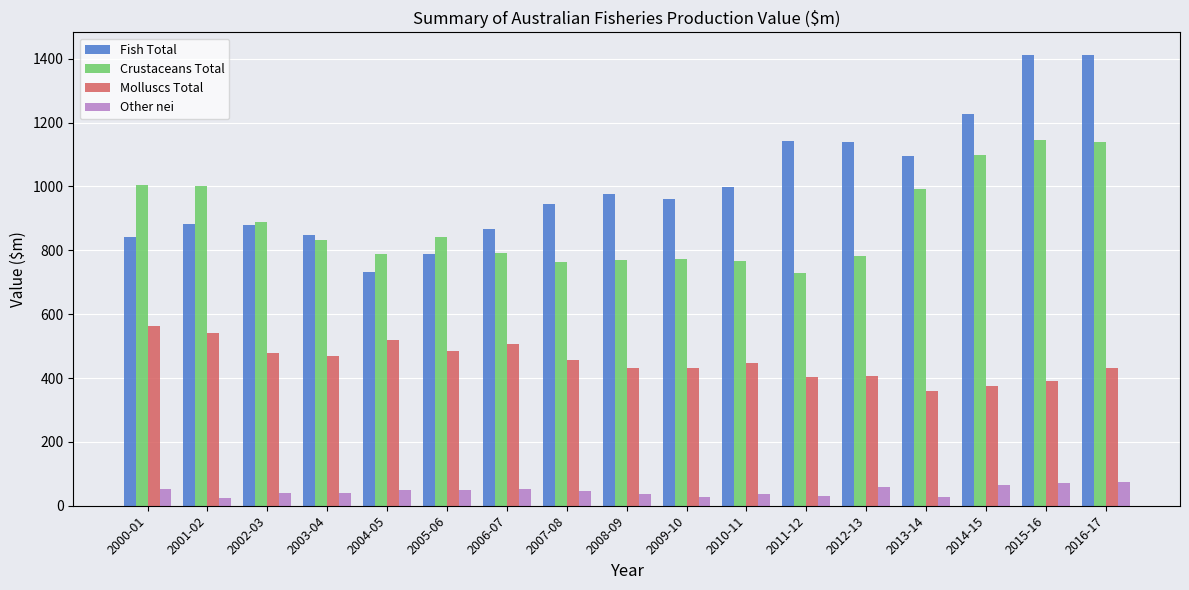

What is the highest value of the Molluscs Total series?

564.5